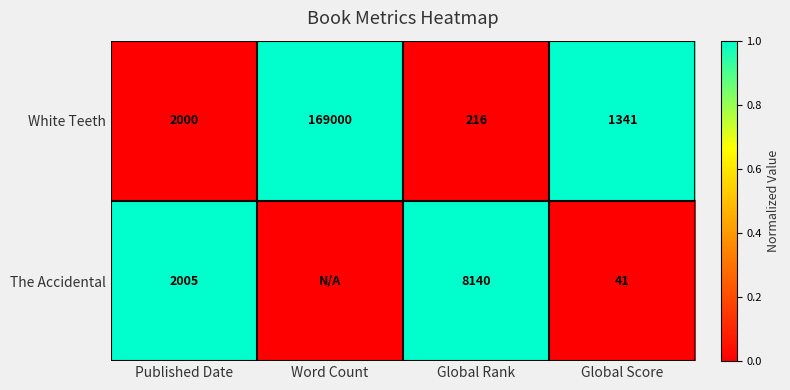

What is the spread (max minus min) of values at Global Rank?

7924